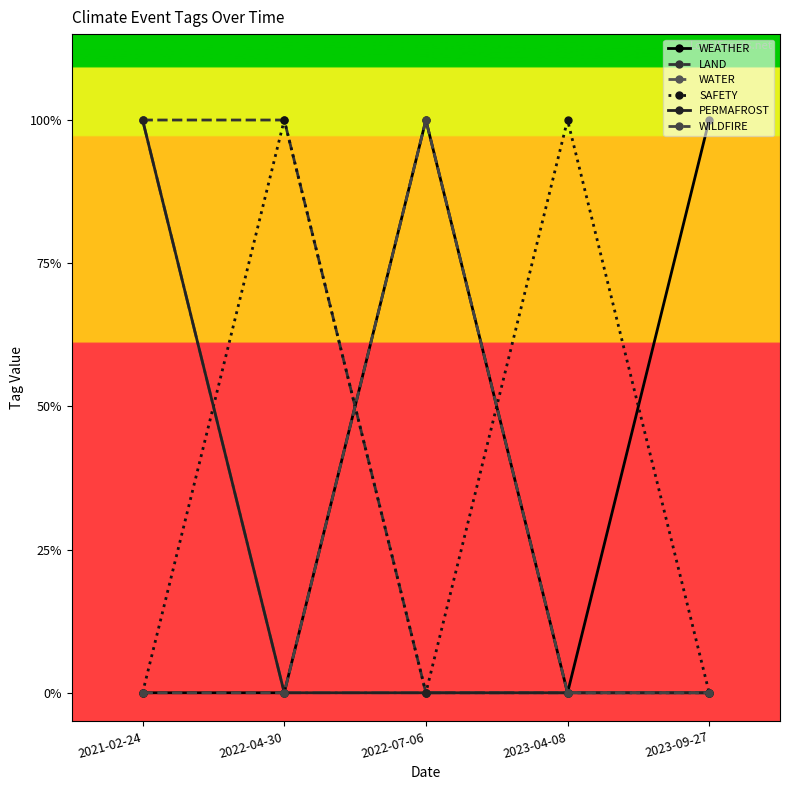

Is this an area chart (filled region under the line)?

No